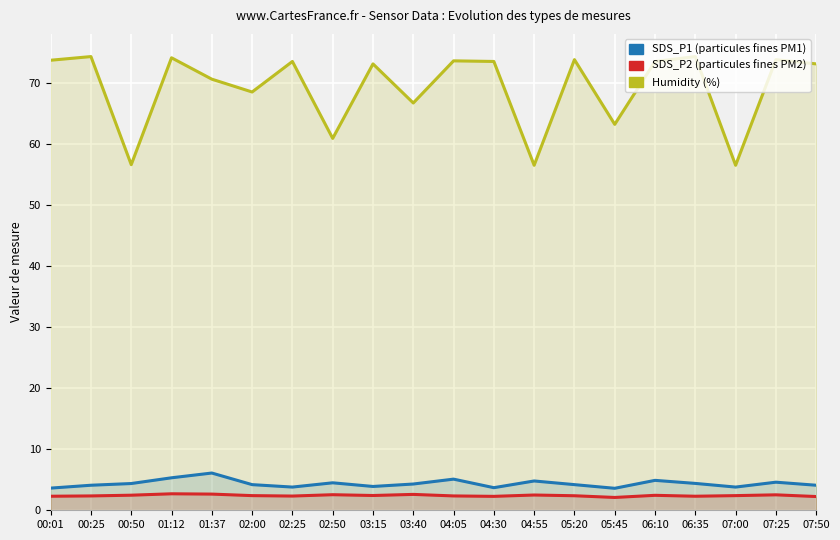

True or false: SDS_P2 and SDS_P1 cross at least once.

False